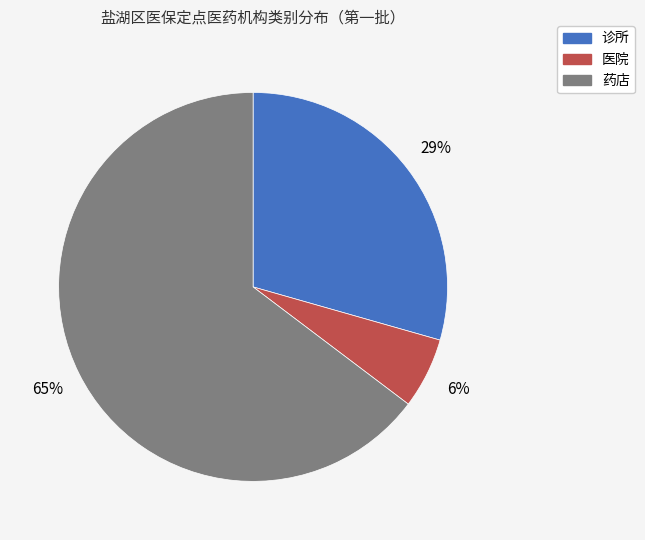

How many segments does this pie chart have?

3